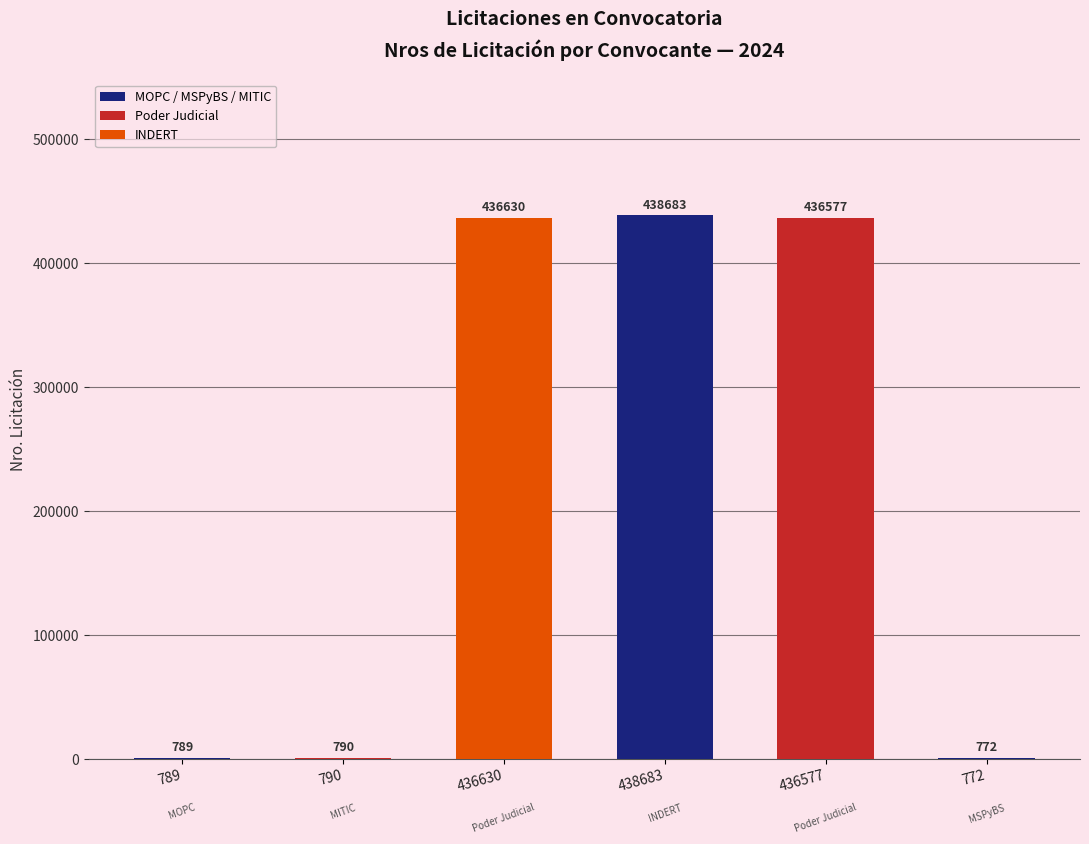

The chart shows a value of 790 at 790. True or false?

True